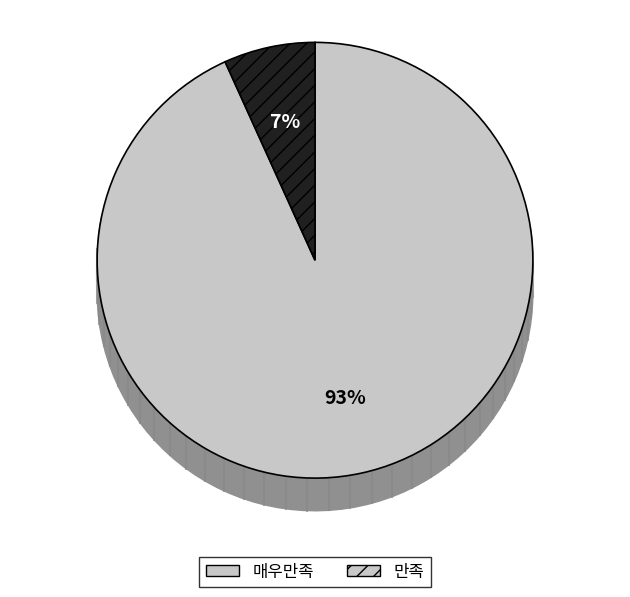

What is the largest slice in the pie chart?

매우만족